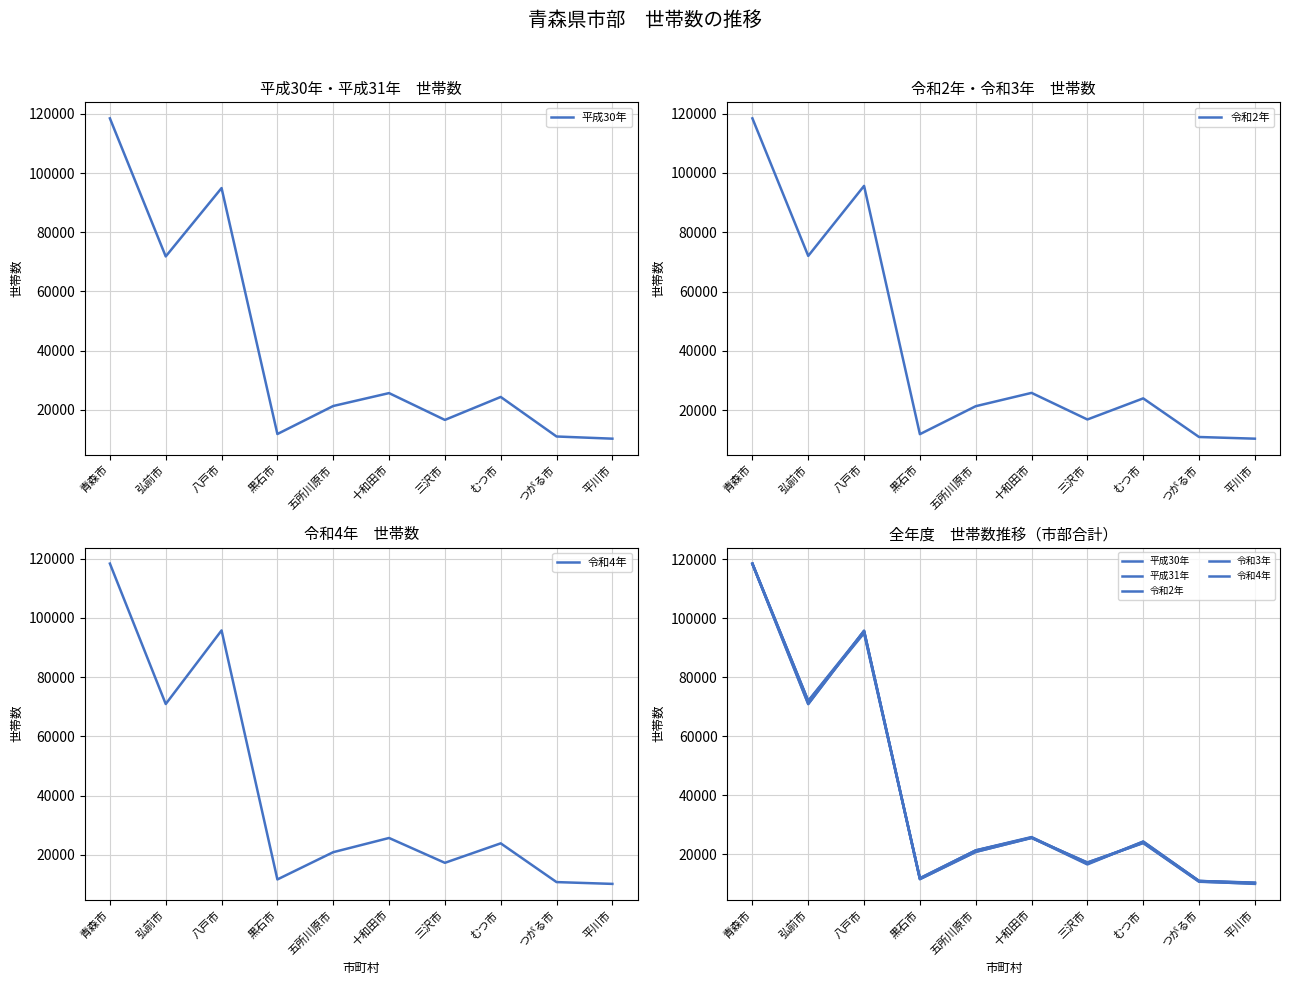

Reading left to right, transcribe all the data shown in this chart.

平成30年: 118456	71824	94916	11850	21317	25673	16617	24371	11019	10283
令和2年: 118369	72033	95618	11980	21403	25890	16928	24039	11027	10464
令和4年: 118354	70910	95775	11653	20859	25658	17266	23843	10757	10147
平成31年: 118487	71882	95296	11879	21326	25773	16859	24358	11017	10397
令和3年: 118443	70941	95672	11642	20882	25578	17279	23976	10843	10034